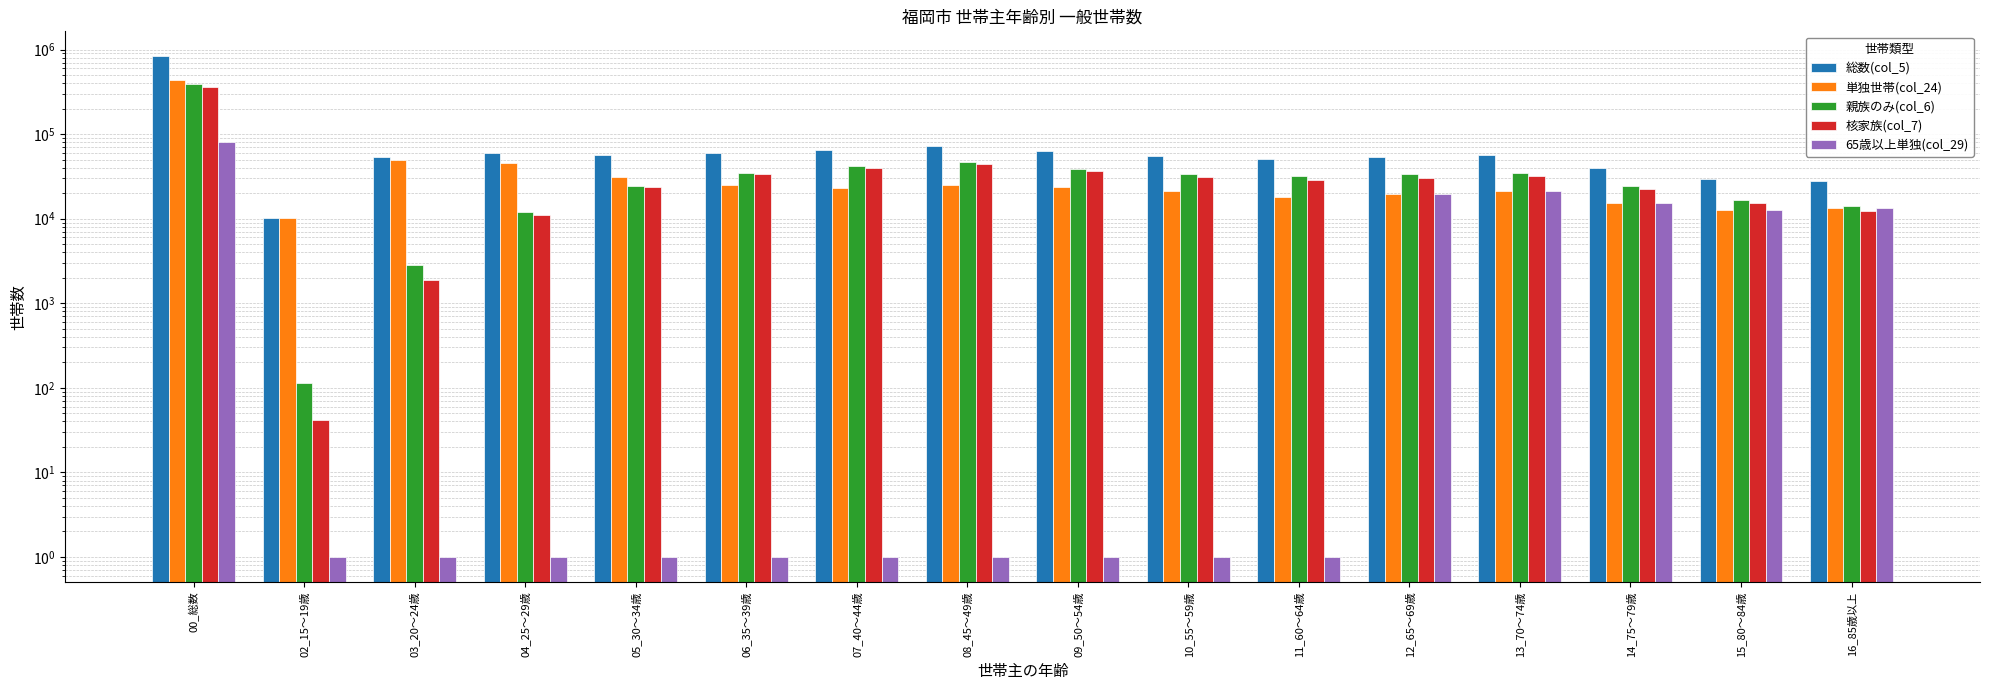

True or false: 核家族(col_7) has a value of 222815 at 00_総数.

False